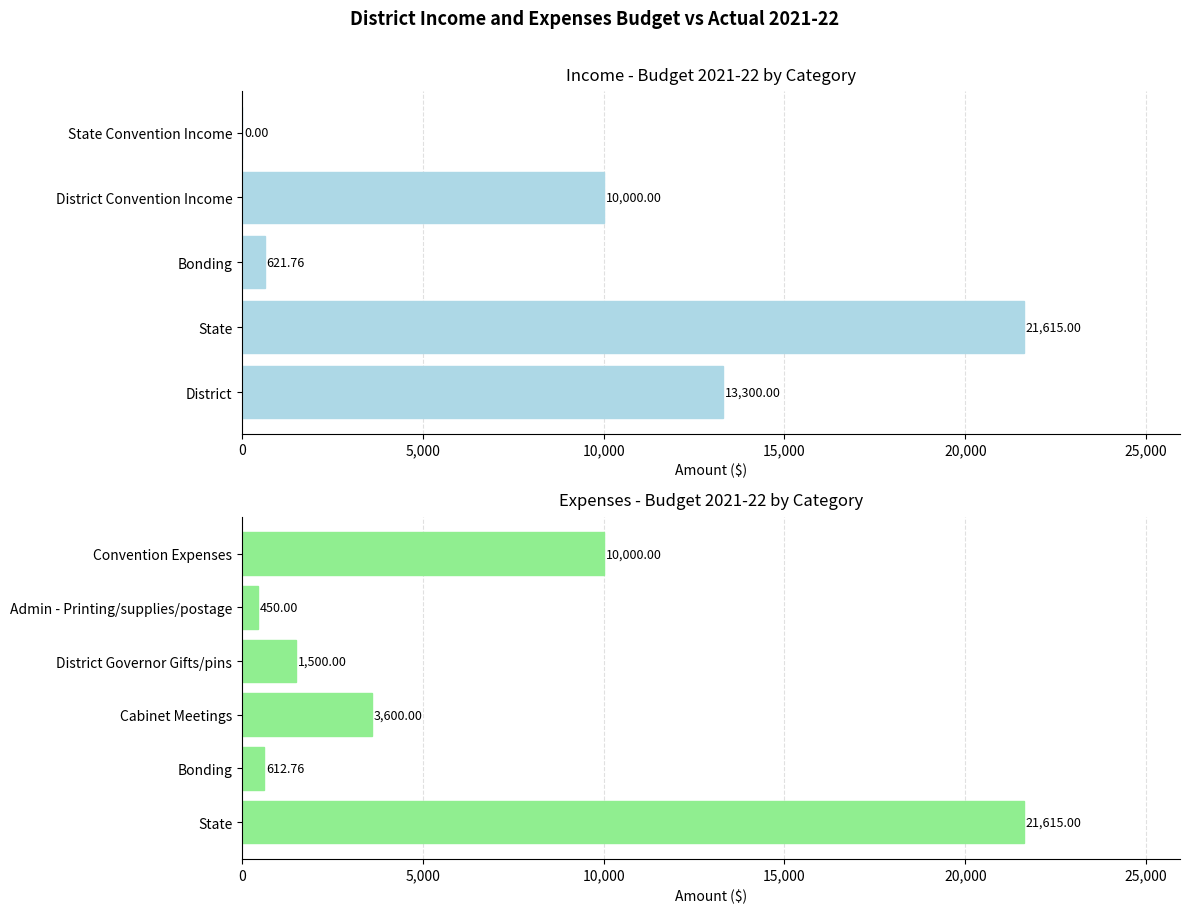

What is the sum of the values at Convention Expenses and Bonding?

10612.8